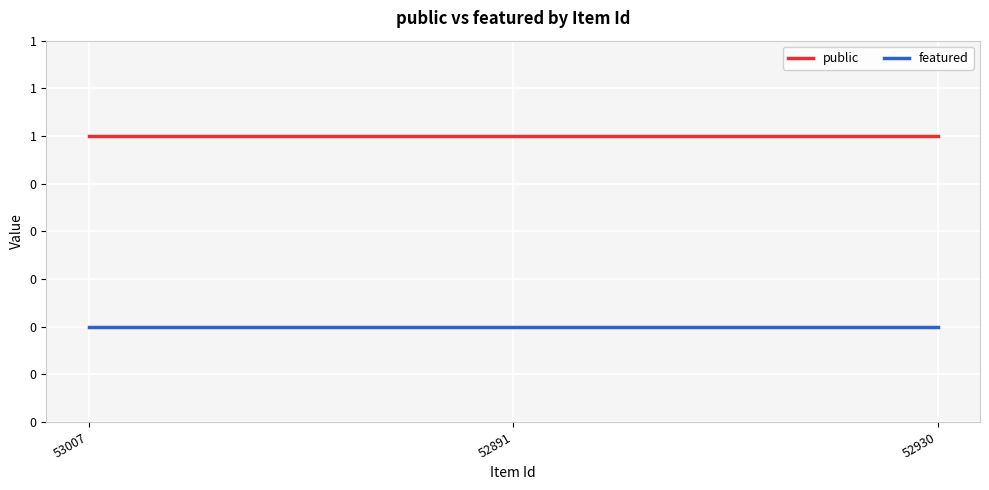

What are all the series names shown in the legend?

public, featured